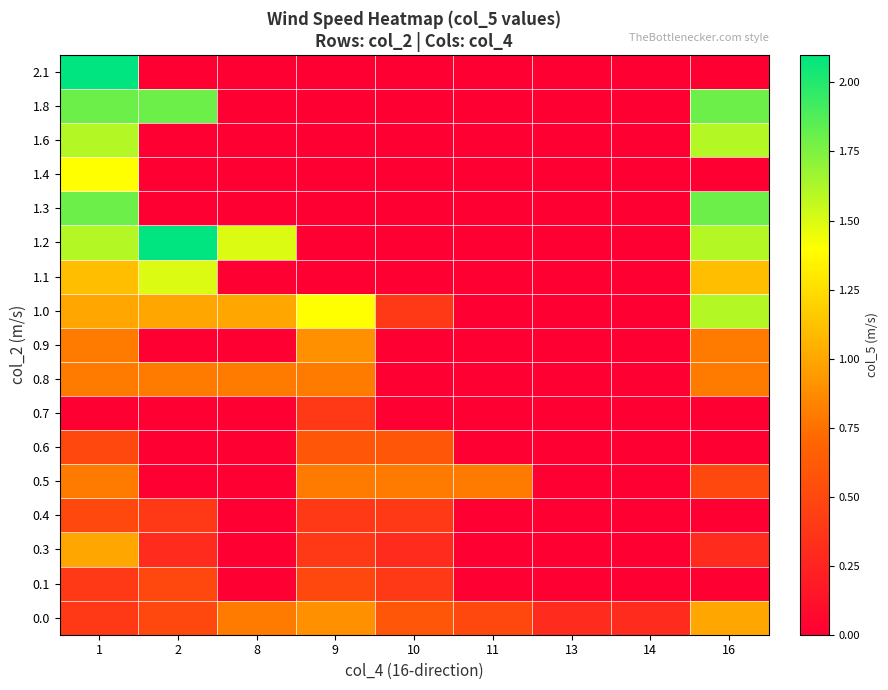

How many series are shown in this chart?

17